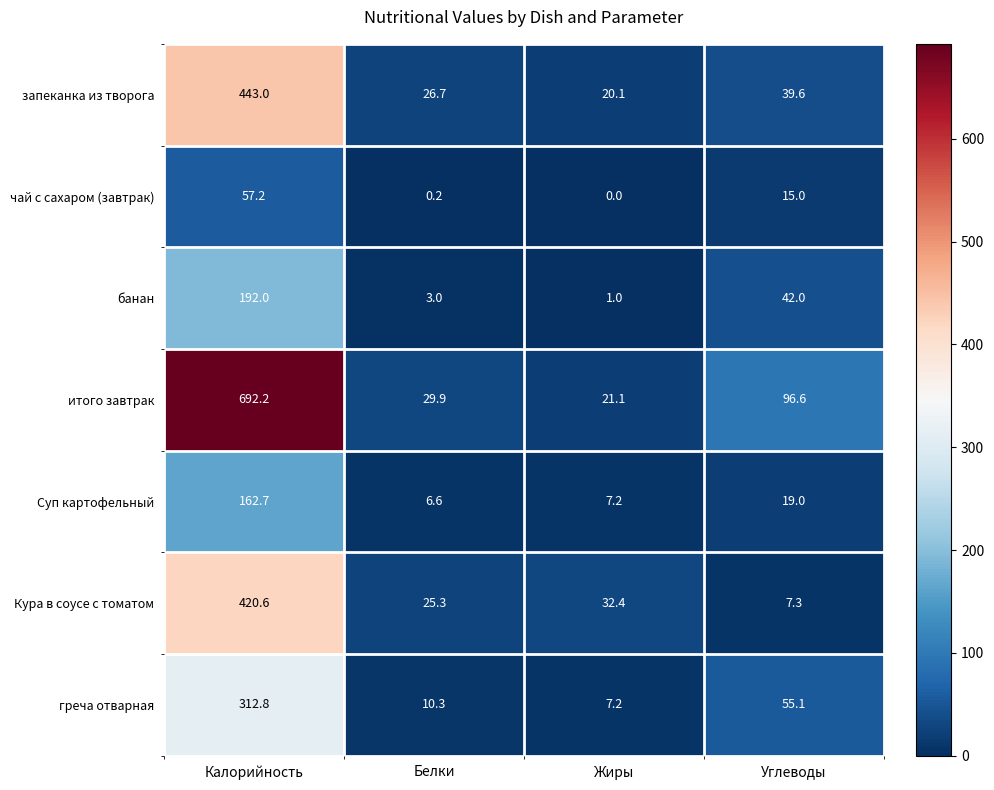

How many data points does each series have?

4